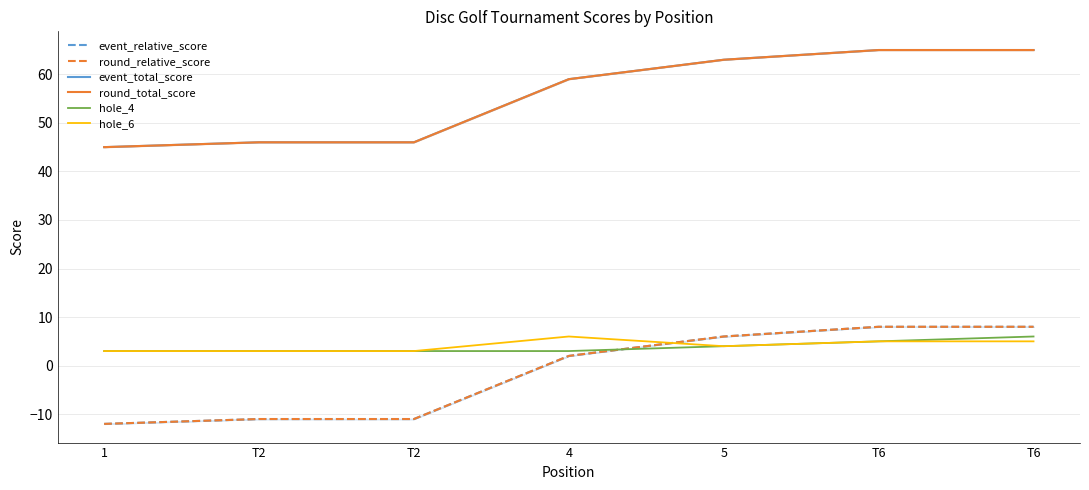

True or false: round_total_score and hole_4 cross at least once.

False